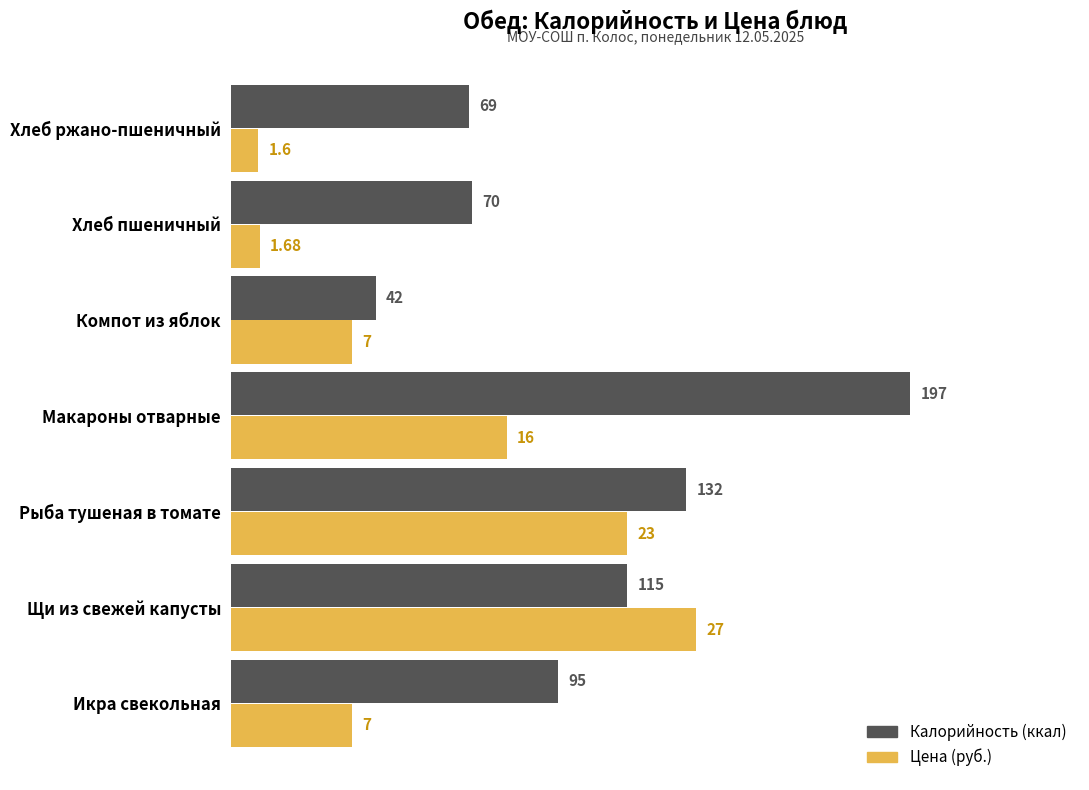

Which category has the lowest value across all series?

Хлеб ржано-пшеничный